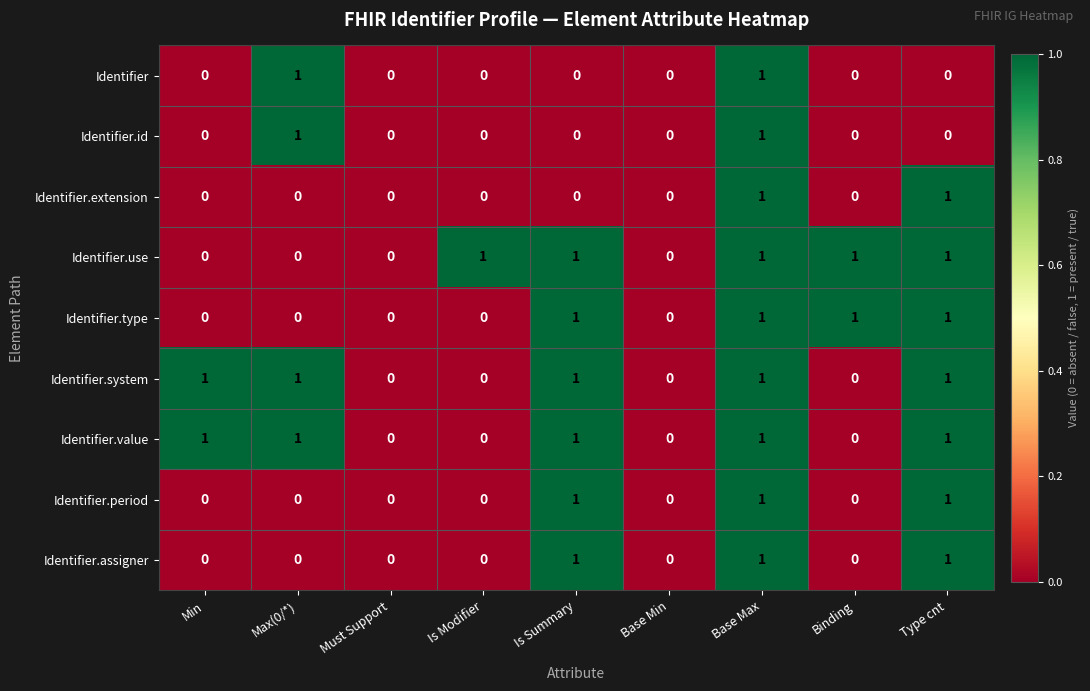

At which category is the sum across all series the highest?

Base Max